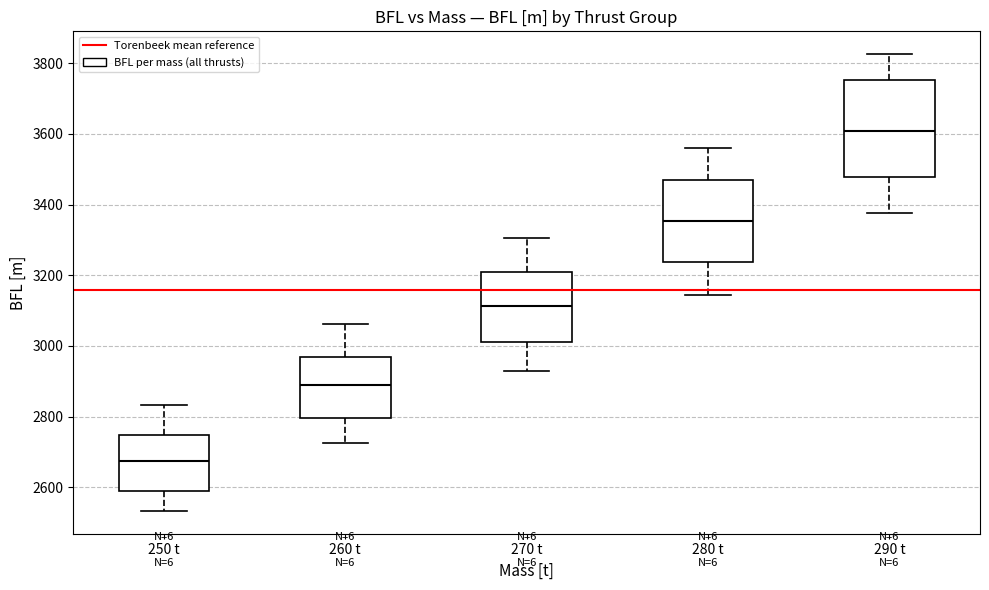

Reading left to right, read every box against the y-axis: the position of its median line, the range the box covers, and the ends of its whiskers. The values are not printed on the chart, so give them approximately, as read against the axis.

250 t: median 2680, box 2580 to 2740, whiskers 2540 to 2840
260 t: median 2880, box 2800 to 2960, whiskers 2720 to 3060
270 t: median 3120, box 3020 to 3220, whiskers 2920 to 3300
280 t: median 3360, box 3240 to 3460, whiskers 3140 to 3560
290 t: median 3600, box 3480 to 3760, whiskers 3380 to 3820